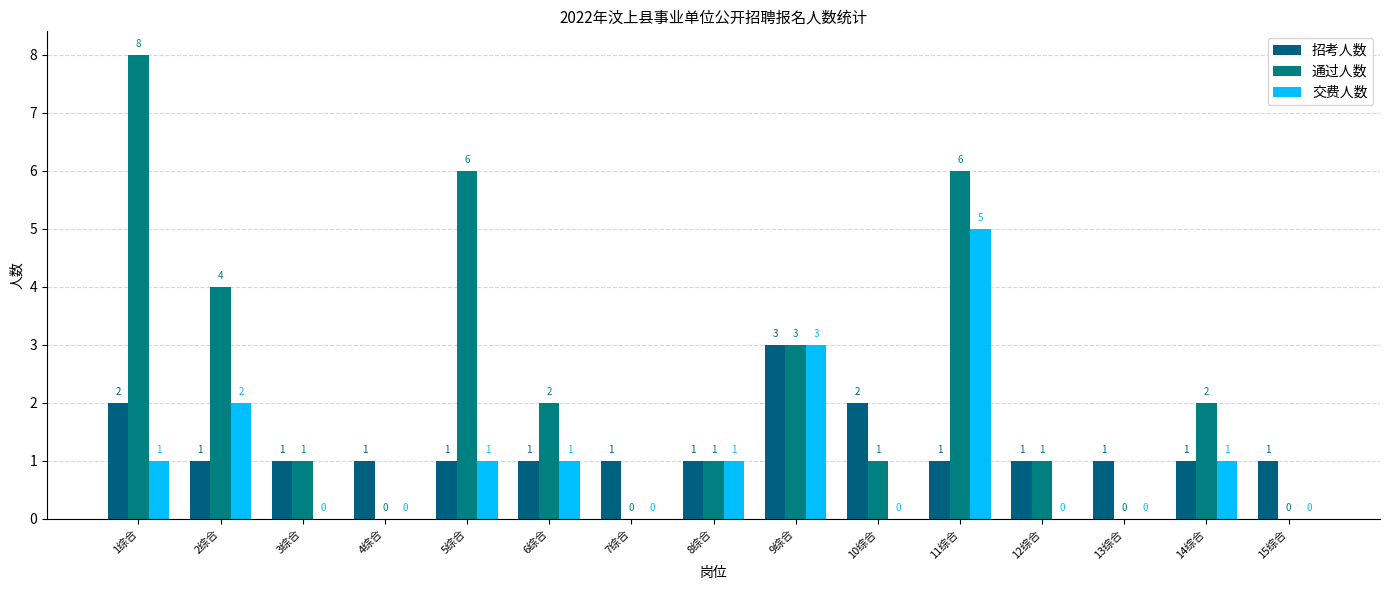

What is the sum of the 交费人数 values at 9综合 and 4综合?

3